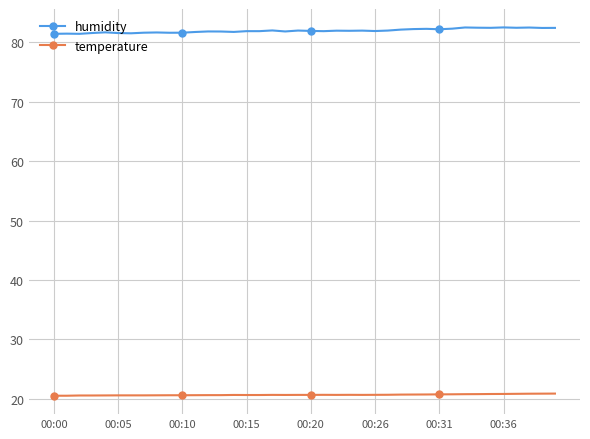

Rank the series by their maximum value, from lowest to highest.

temperature, humidity